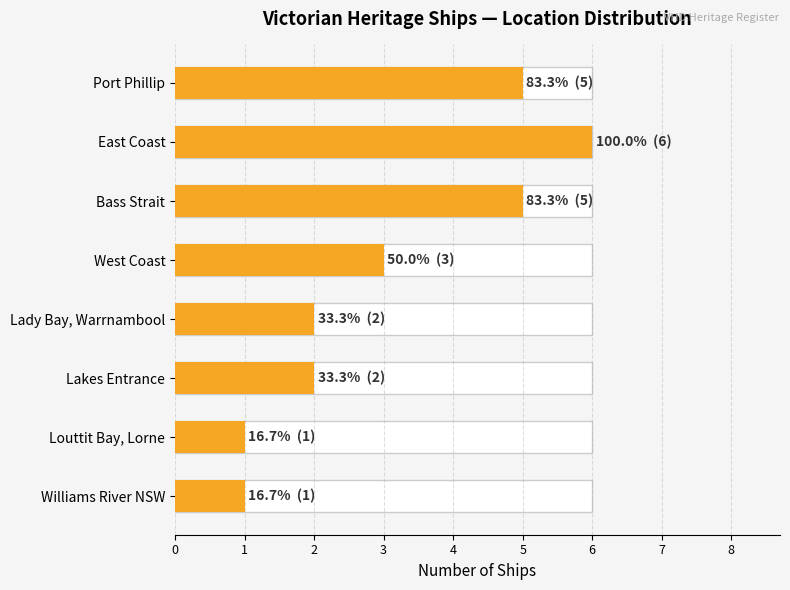

How many categories are shown in the chart?

8